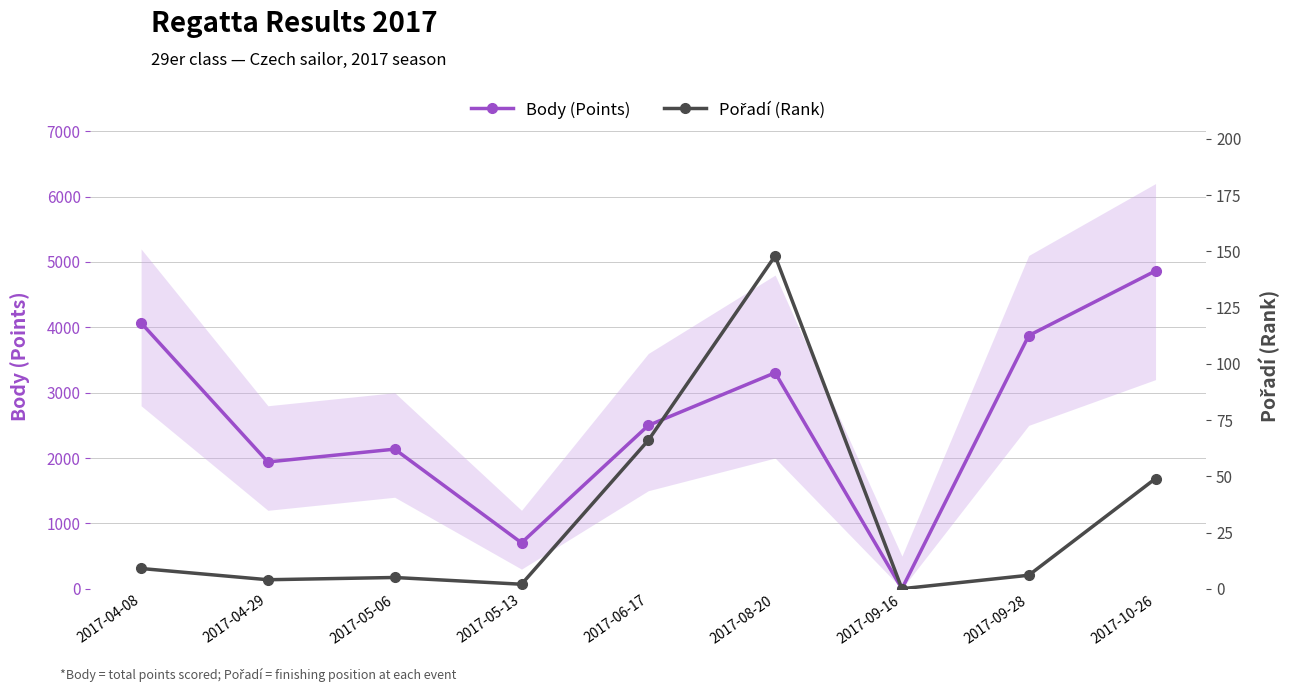

Which has a higher value, 2017-04-29 or 2017-05-06?

2017-05-06